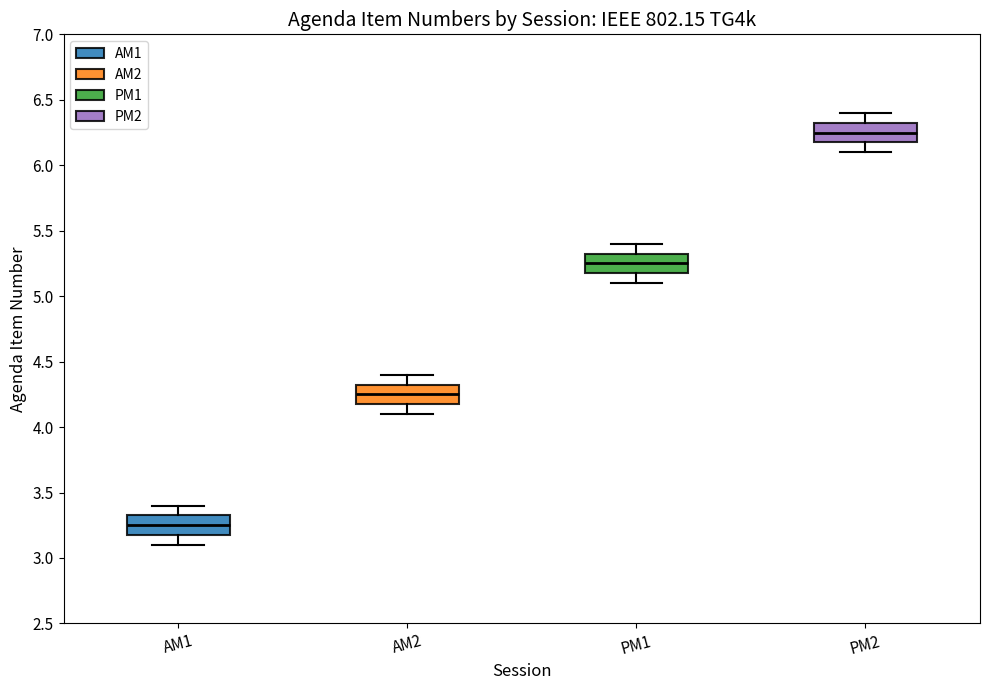

Reading left to right, transcribe this box plot: for each box, give where its median line is, the range the box spans, and where its two whiskers end, as read against the y-axis. The values are not printed on the chart, so give them approximately, as read against the axis.

AM1: median 3.25, box 3.20 to 3.35, whiskers 3.10 to 3.40
AM2: median 4.25, box 4.20 to 4.35, whiskers 4.10 to 4.40
PM1: median 5.25, box 5.20 to 5.35, whiskers 5.10 to 5.40
PM2: median 6.25, box 6.20 to 6.35, whiskers 6.10 to 6.40